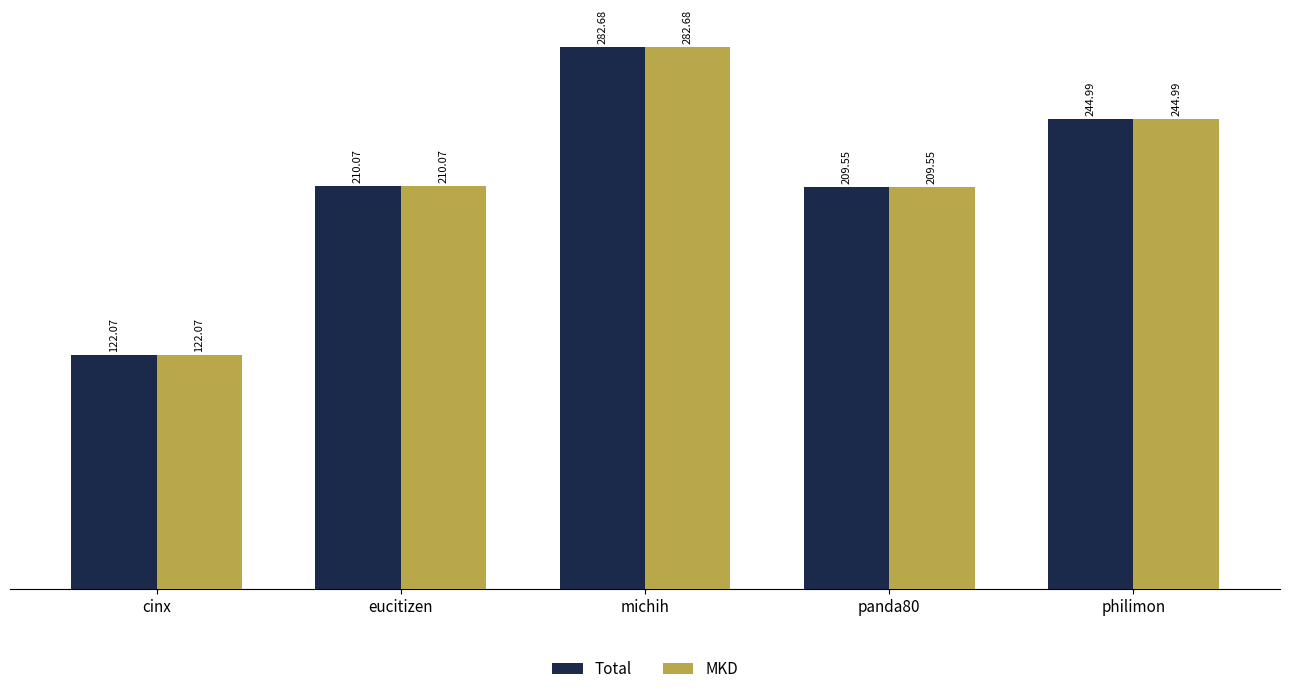

What is the difference between the maximum and minimum values in the Total series?

160.6